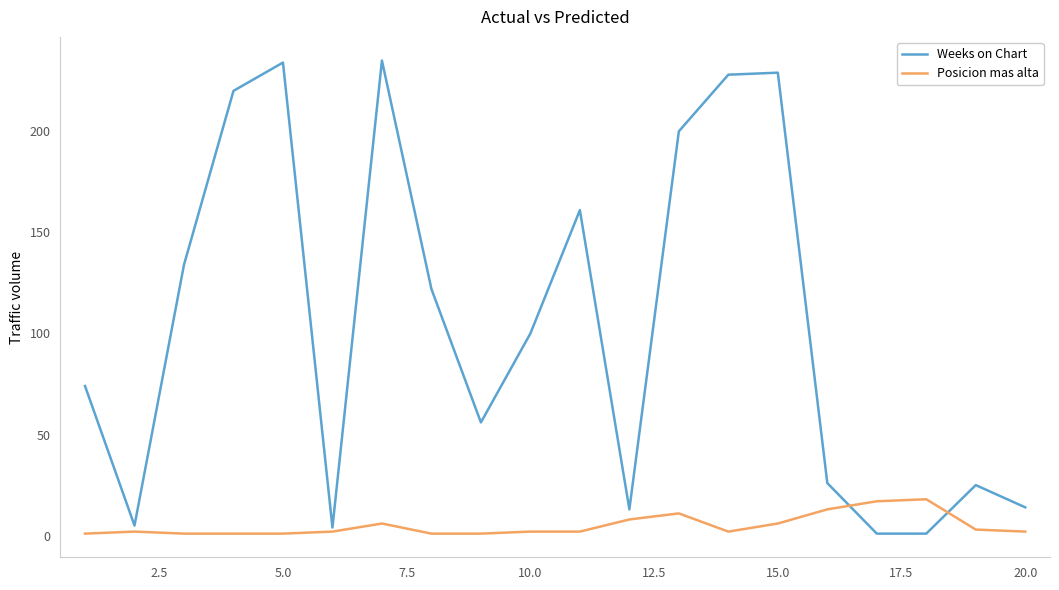

List the series in order of their overall mean, lowest first.

Posicion mas alta, Weeks on Chart